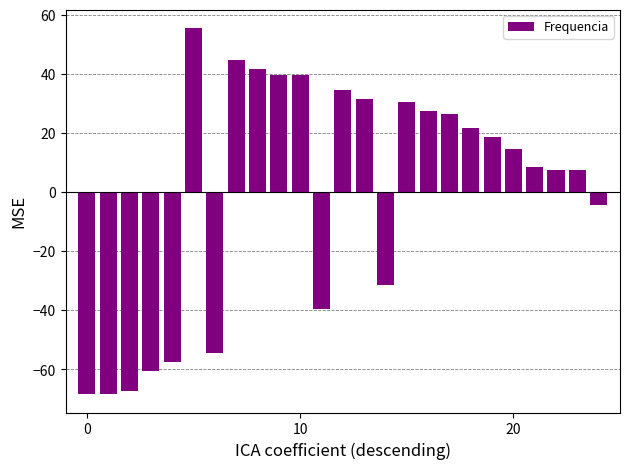

What is the value of the 16th bar from the left?

30.6